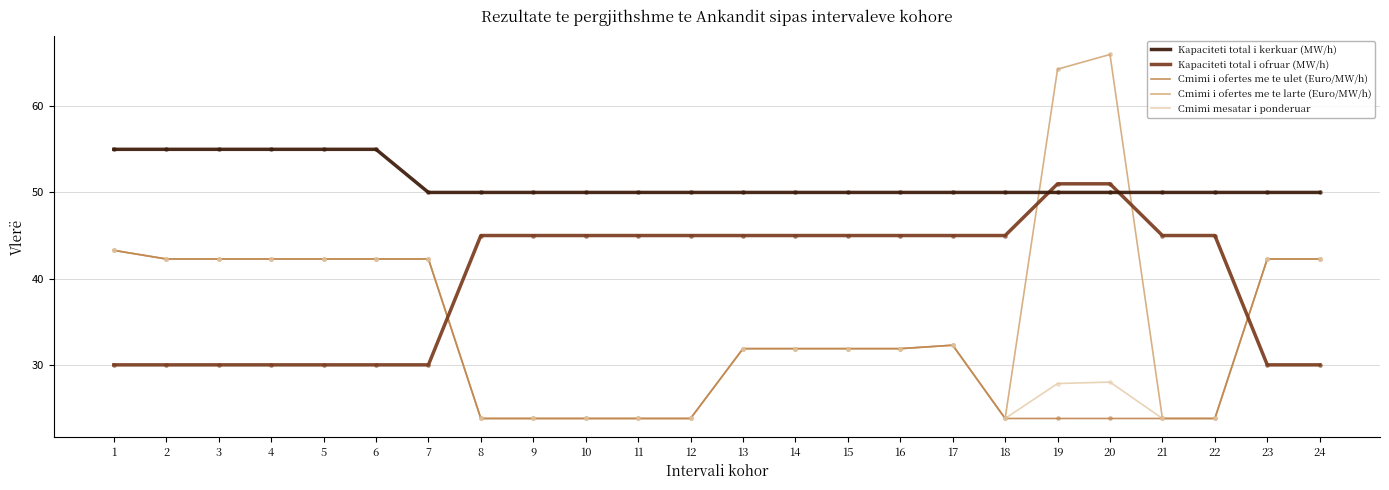

Which series has the widest spread of values?

Cmimi i ofertes me te larte (Euro/MW/h)